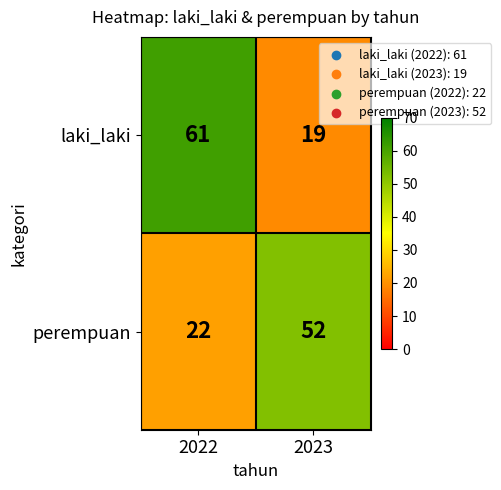

The perempuan series shows 52 at 2023. True or false?

True